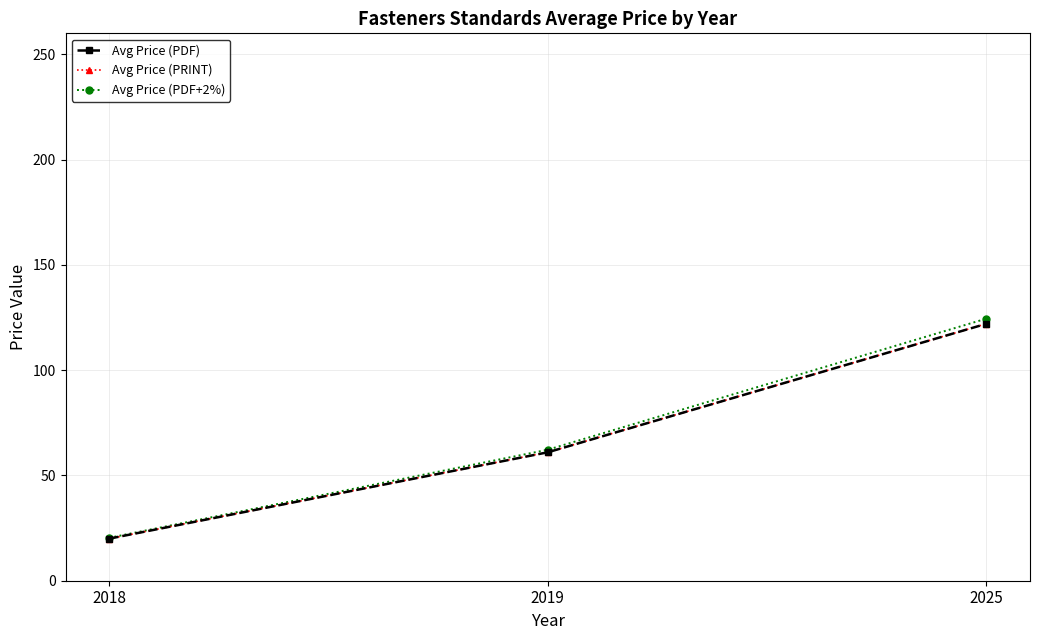

At how many categories does at least one series exceed 70?

1